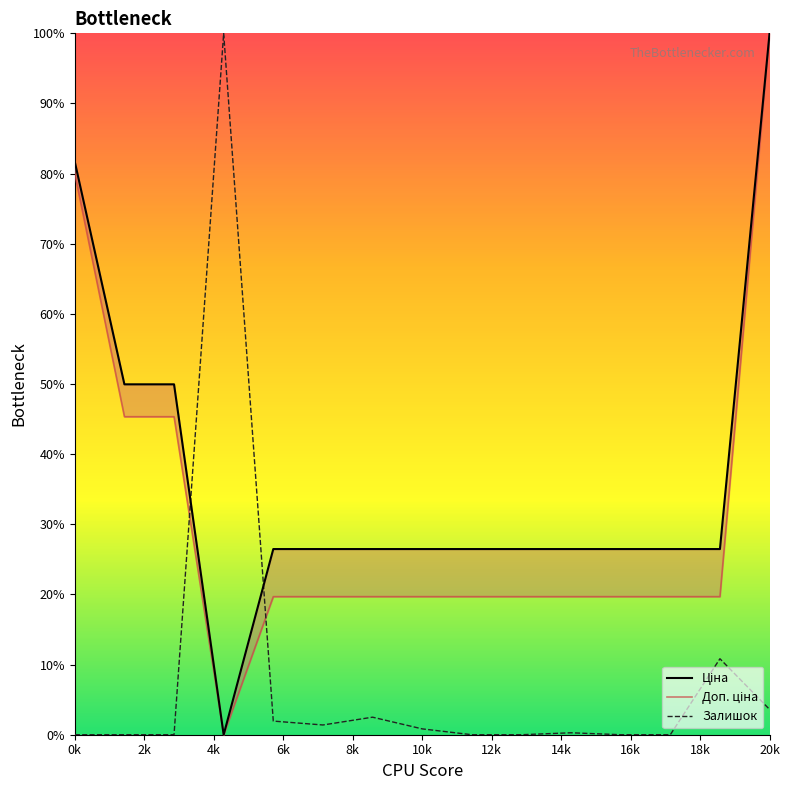

The value of Залишок at 0k is 0.0. True or false?

True